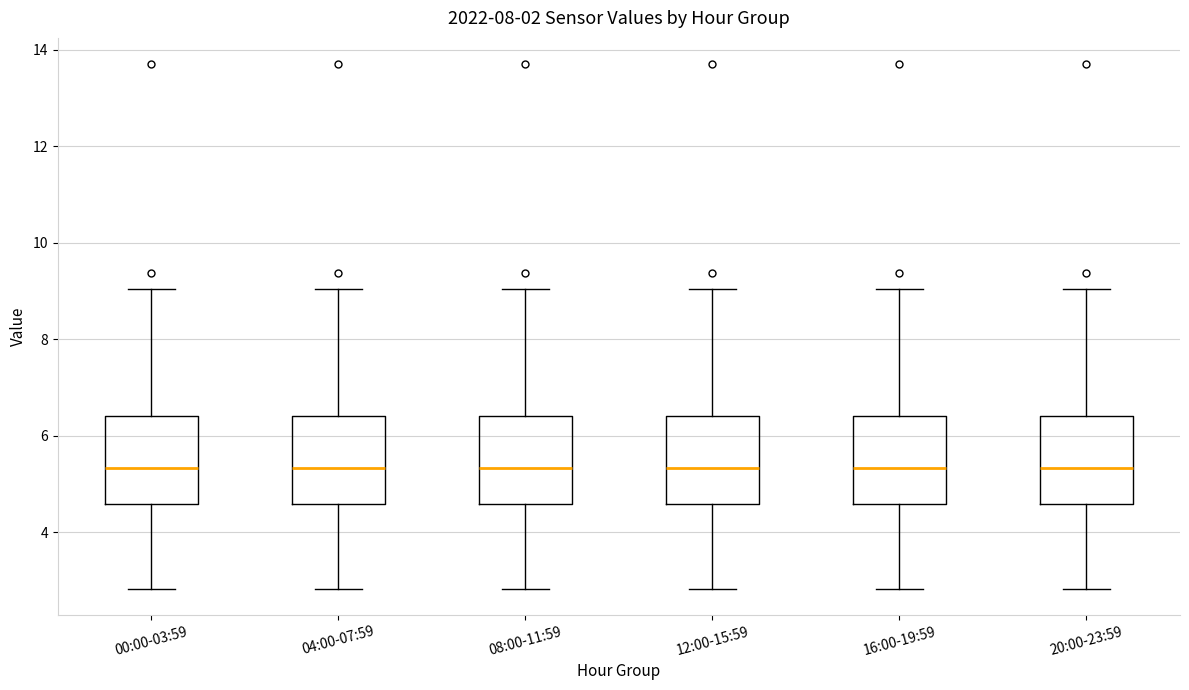

Reading left to right, transcribe this box plot: for each box, give where its median line is, the range the box spans, and where its two whiskers end, as read against the y-axis. The values are not printed on the chart, so give them approximately, as read against the axis.

00:00-03:59: median 5.4, box 4.6 to 6.4, whiskers 2.8 to 9.0
04:00-07:59: median 5.4, box 4.6 to 6.4, whiskers 2.8 to 9.0
08:00-11:59: median 5.4, box 4.6 to 6.4, whiskers 2.8 to 9.0
12:00-15:59: median 5.4, box 4.6 to 6.4, whiskers 2.8 to 9.0
16:00-19:59: median 5.4, box 4.6 to 6.4, whiskers 2.8 to 9.0
20:00-23:59: median 5.4, box 4.6 to 6.4, whiskers 2.8 to 9.0